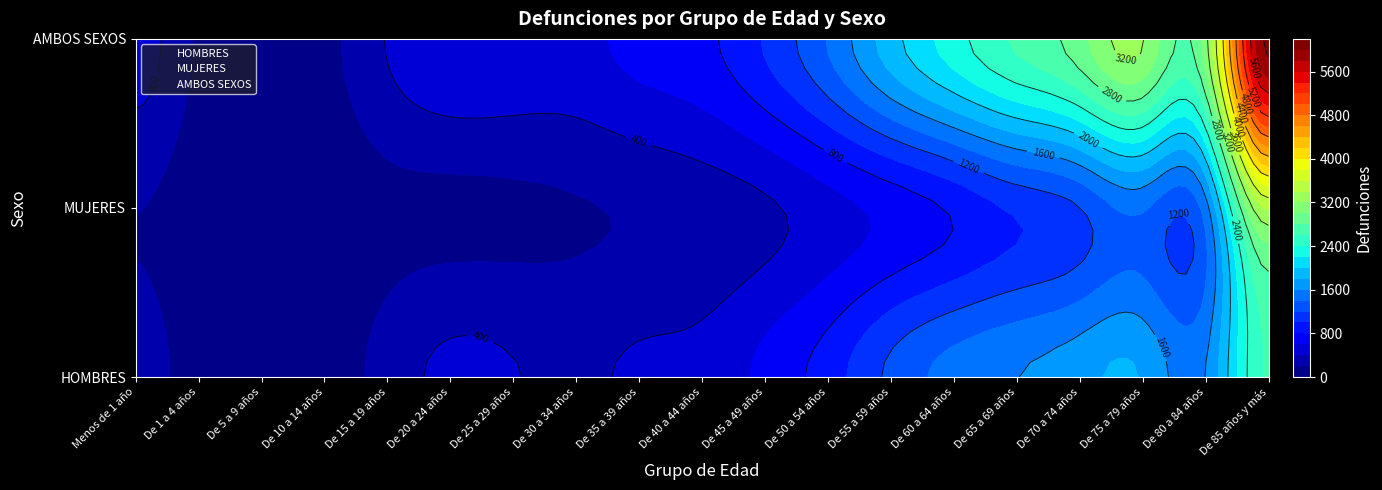

At how many categories does at least one series exceed 836?

9